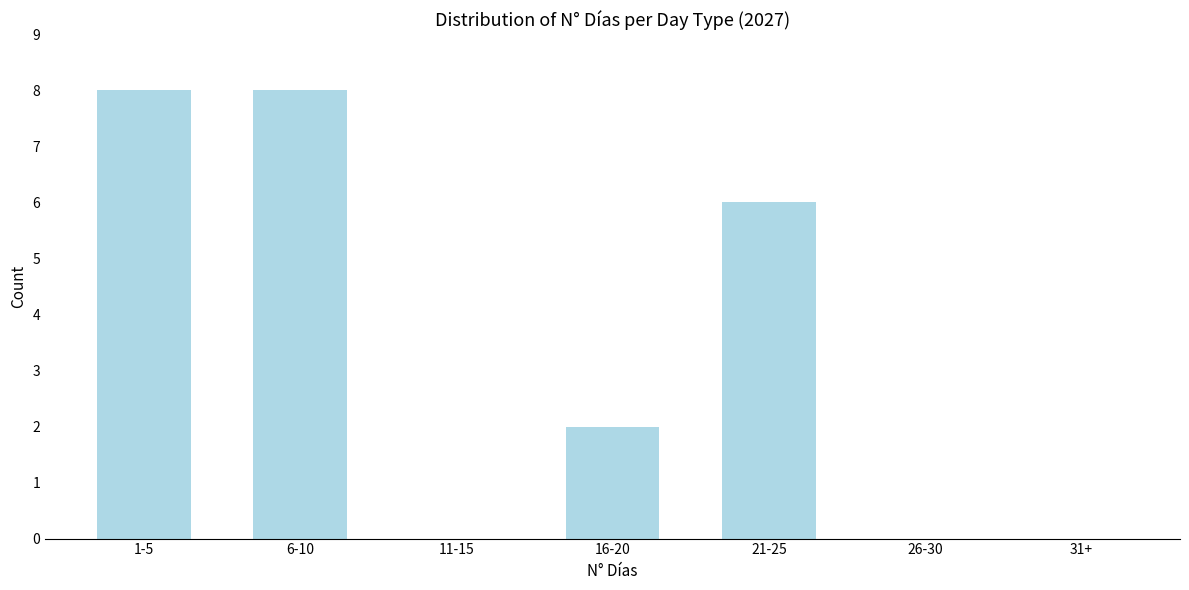

Reading left to right, list all the values displayed in this chart.

1-5=8	6-10=8	11-15=0	16-20=2	21-25=6	26-30=0	31+=0